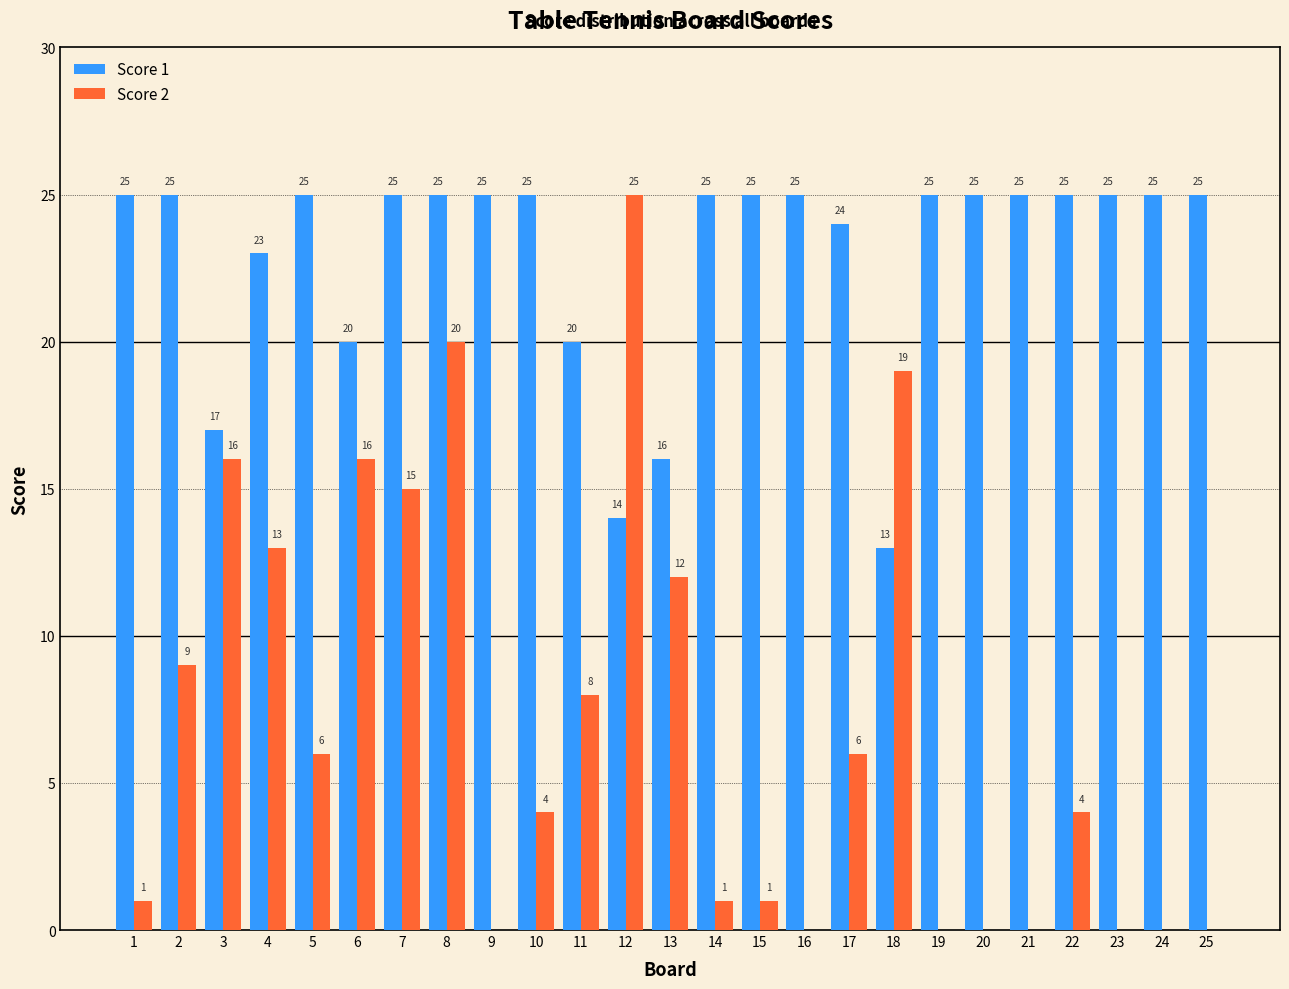

Reading right to left, list all the values displayed in this chart.

Score 1: 25	25	25	25	25	25	25	13	24	25	25	25	16	14	20	25	25	25	25	20	25	23	17	25	25
Score 2: 0	0	0	4	0	0	0	19	6	0	1	1	12	25	8	4	0	20	15	16	6	13	16	9	1